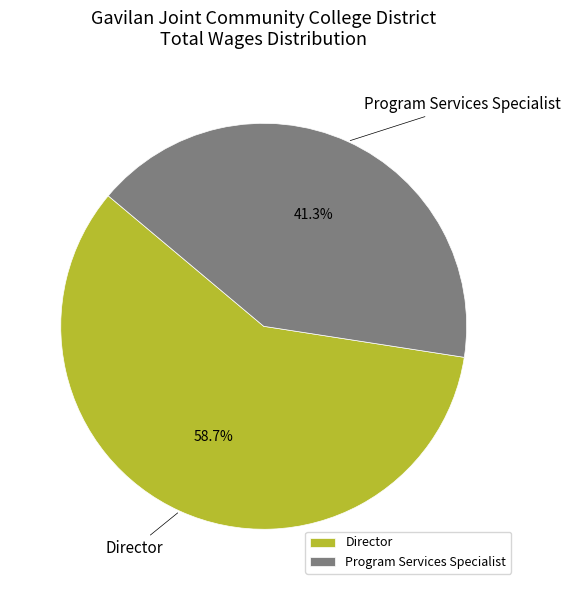

Does any single category account for the majority?

Yes